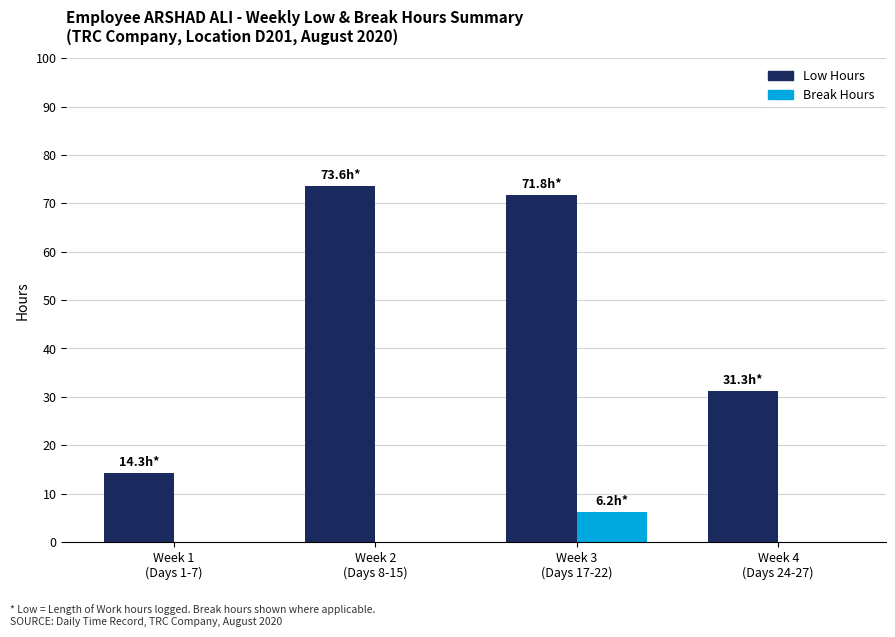

What is the sum of all Break Hours values?

6.2